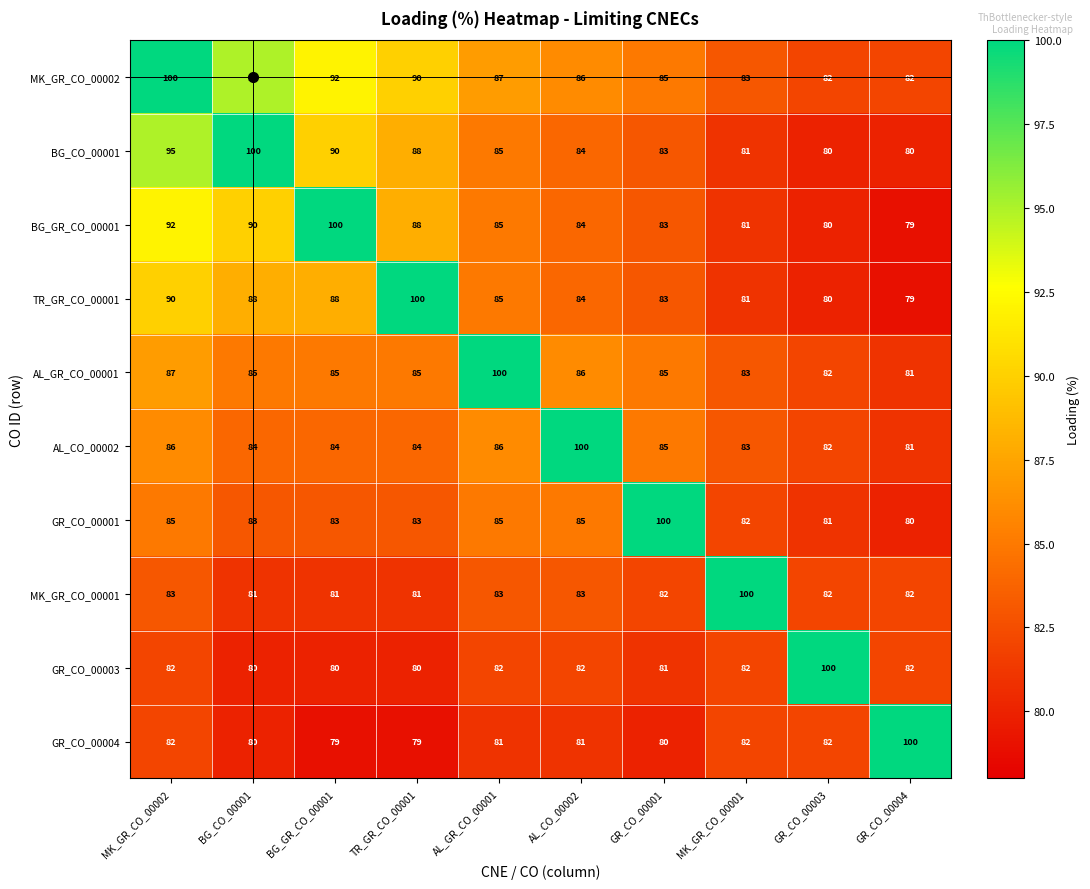

Where does the TR_GR_CO_00001 series first go above 85?

MK_GR_CO_00002